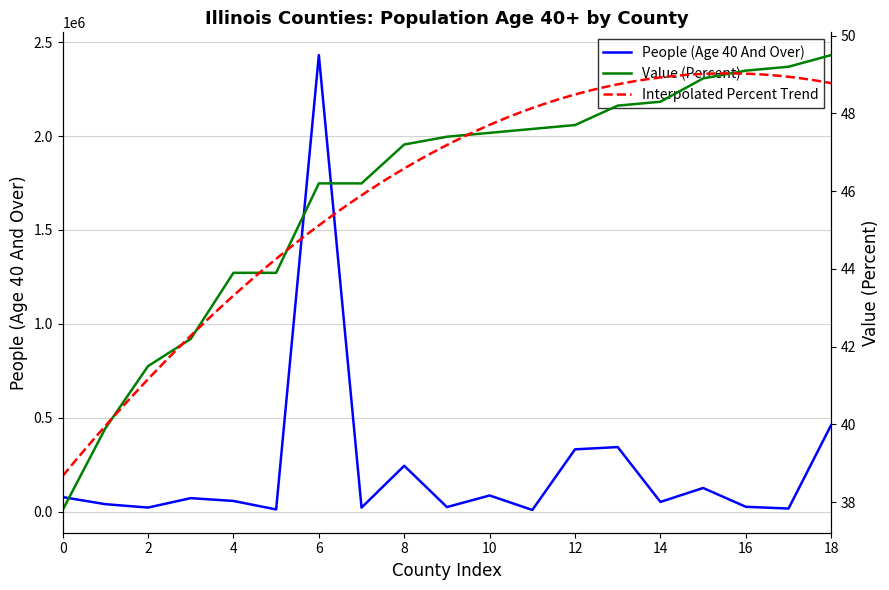

True or false: People (Age 40 And Over) and Value (Percent) cross at least once.

False